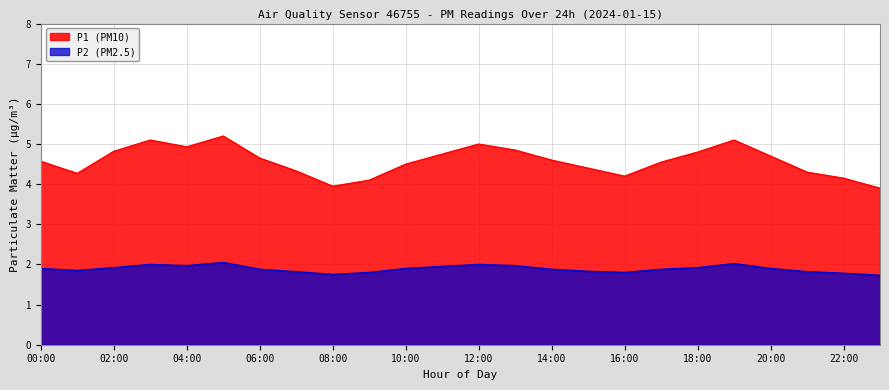

Count the number of data series in this chart.

2